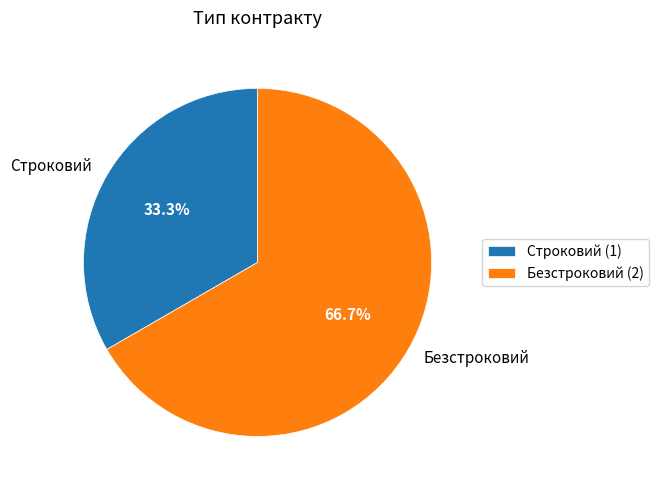

Rank the categories by value from highest to lowest.

Безстроковий, Строковий